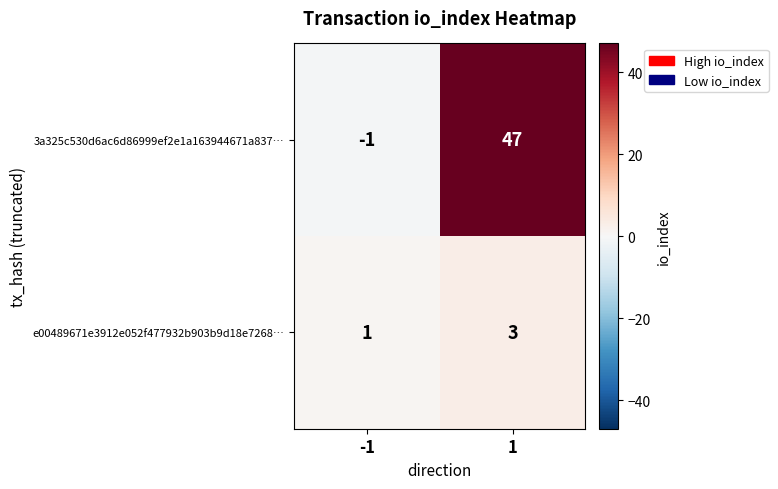

Reading left to right, list all the values displayed in this chart.

3a325c530d6ac6d86999ef2e1a163944671a837…: -1=-1	1=47
e00489671e3912e052f477932b903b9d18e7268…: -1=1	1=3